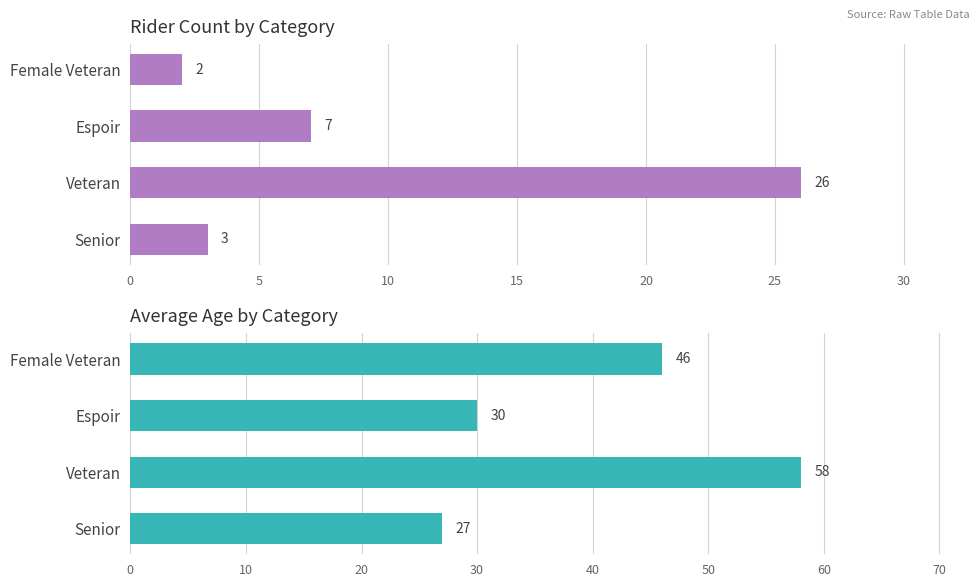

What is the highest value of the Avg Age series?

58